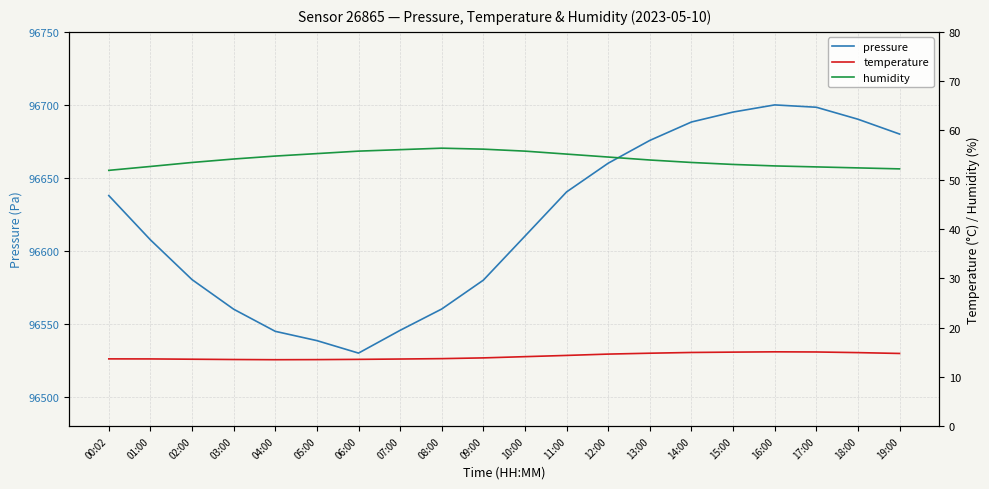

What position from the right is 04:00?

16